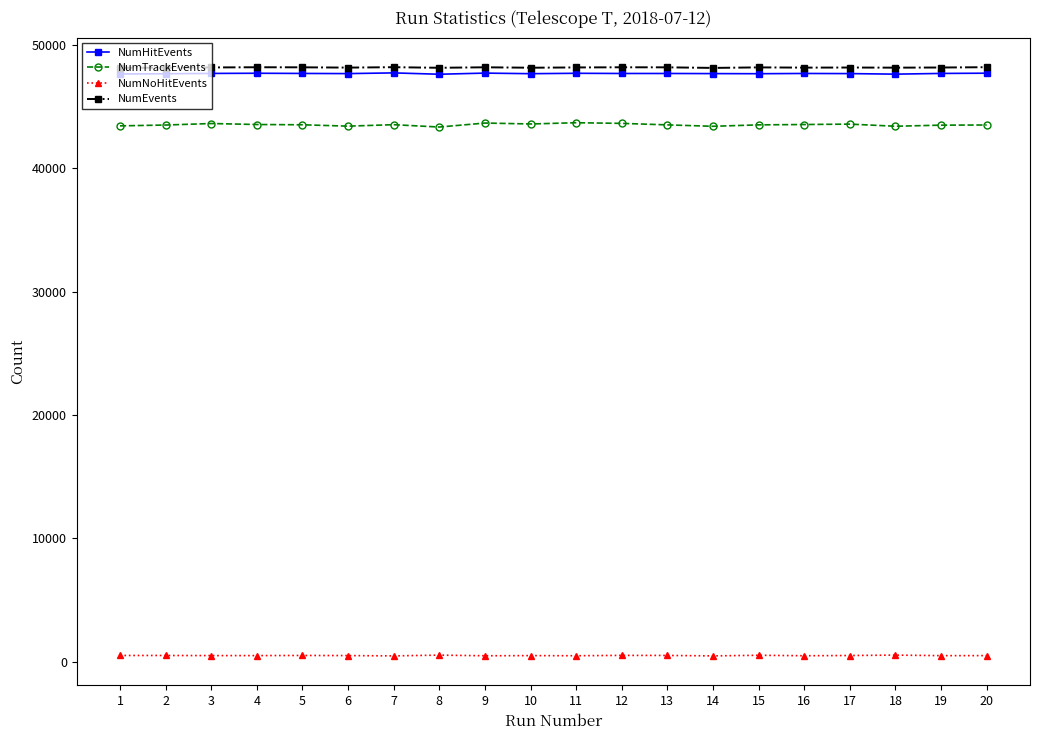

What is the minimum value for NumHitEvents?

47615